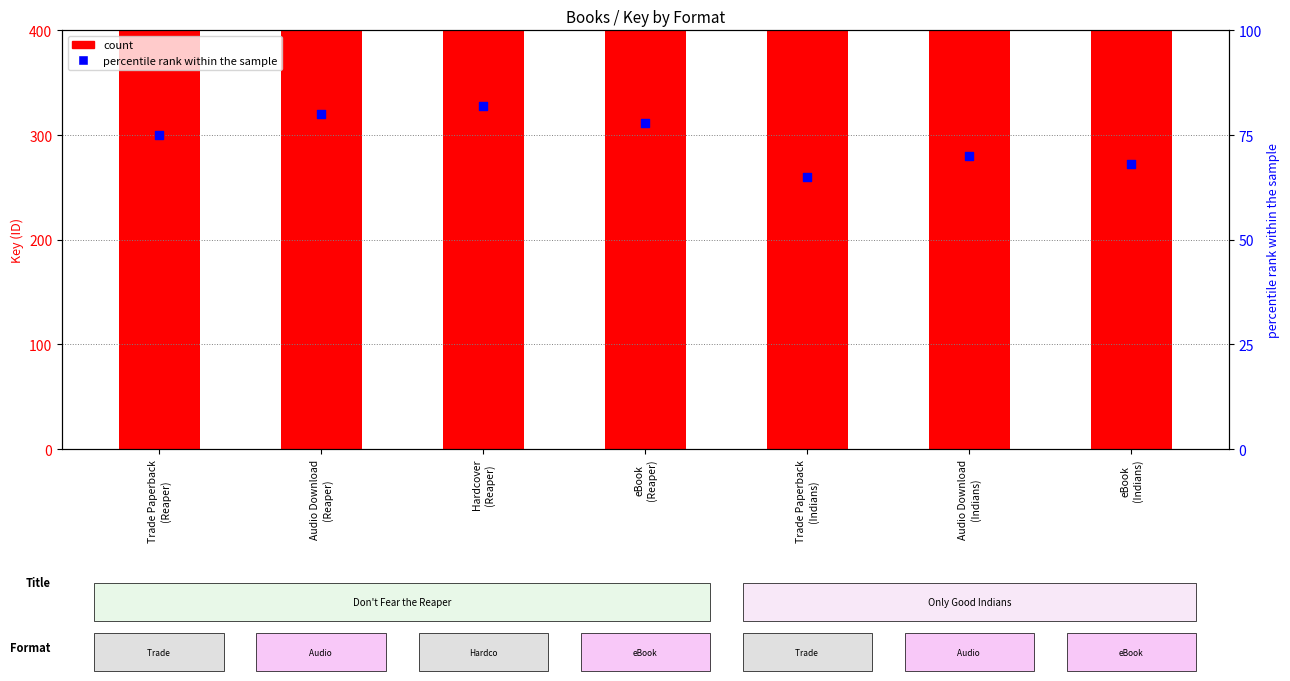

At which category is the sum across all series the highest?

Hardcover
(Reaper)